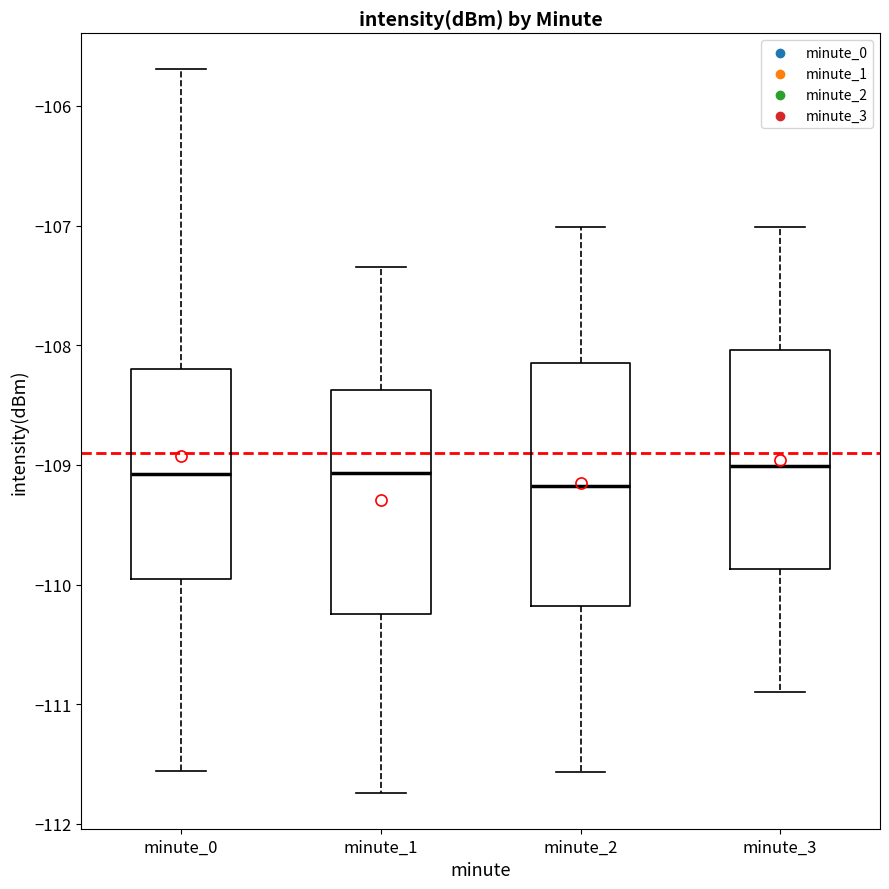

Reading left to right, read every box against the y-axis: the position of its median line, the range the box covers, and the ends of its whiskers. The values are not printed on the chart, so give them approximately, as read against the axis.

minute_0: median -109.1, box -110.0 to -108.2, whiskers -111.6 to -105.7
minute_1: median -109.1, box -110.2 to -108.4, whiskers -111.7 to -107.3
minute_2: median -109.2, box -110.2 to -108.2, whiskers -111.6 to -107.0
minute_3: median -109.0, box -109.9 to -108.0, whiskers -110.9 to -107.0